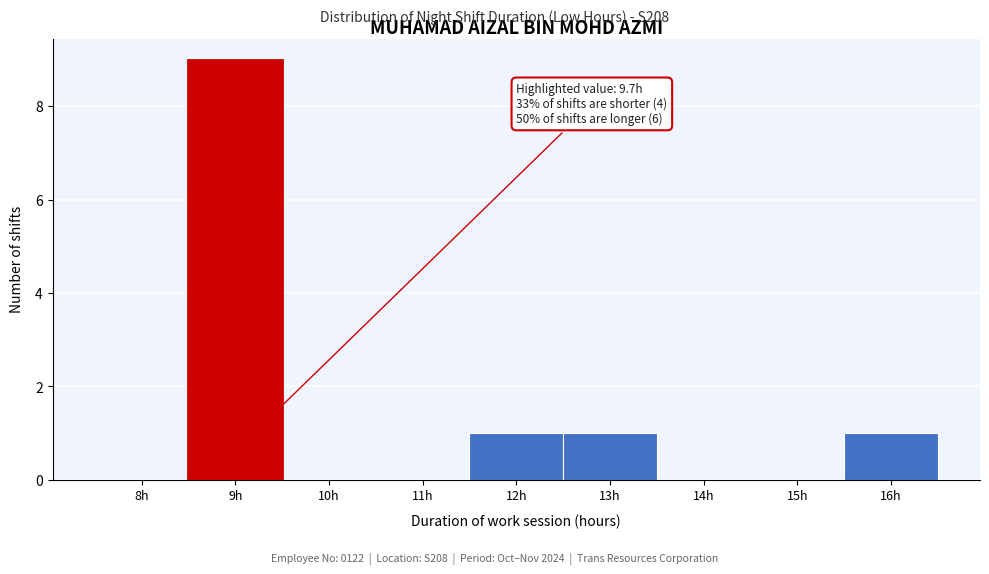

Reading left to right, extract all data points from this chart.

8h=0	9h=9	10h=0	11h=0	12h=1	13h=1	14h=0	15h=0	16h=1